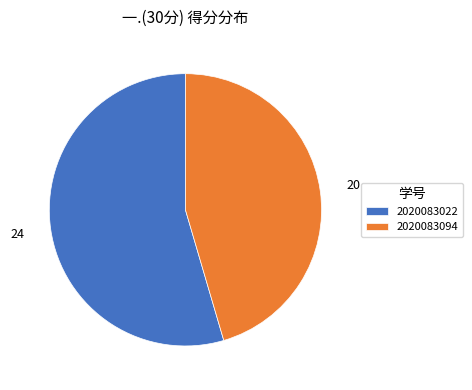

Rank the categories by value from lowest to highest.

2020083094, 2020083022